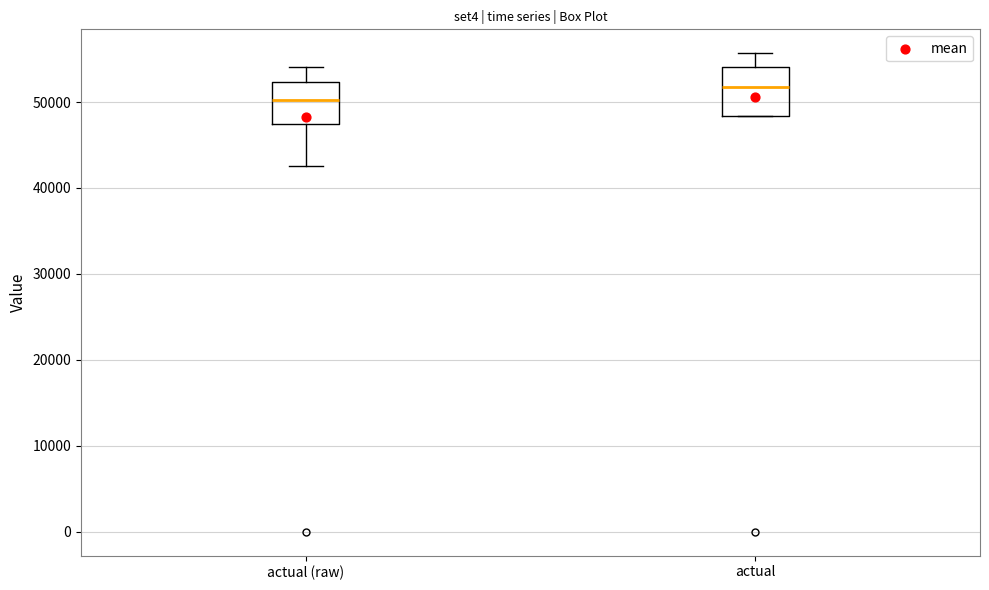

Which box has the lowest median line?

actual (raw)